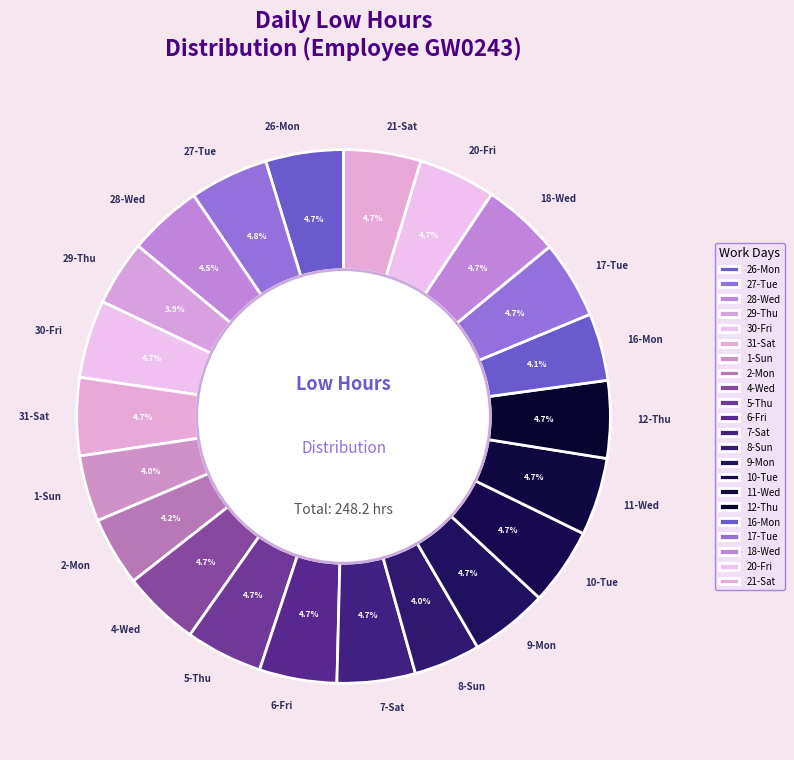

What percentage do 11-Wed and 20-Fri together represent?

9.4%